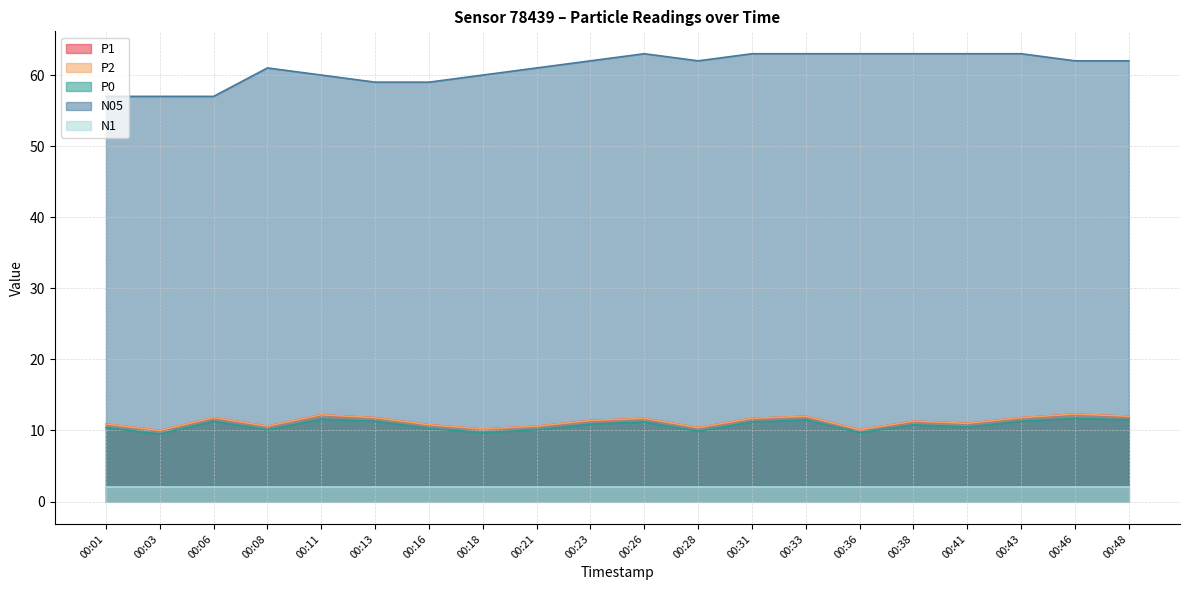

How many interior local peaks does the P0 series have?

6